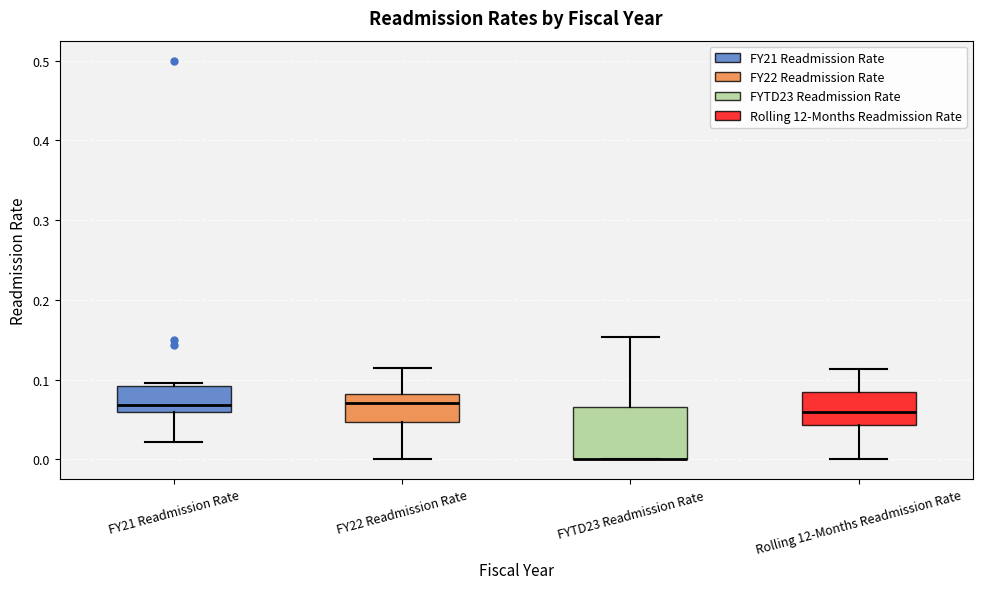

Reading left to right, read every box against the y-axis: the position of its median line, the range the box covers, and the ends of its whiskers. The values are not printed on the chart, so give them approximately, as read against the axis.

FY21 Readmission Rate: median 0.07, box 0.06 to 0.09, whiskers 0.02 to 0.10
FY22 Readmission Rate: median 0.07, box 0.05 to 0.08, whiskers 0.00 to 0.11
FYTD23 Readmission Rate: median 0.00 (drawn on the box's lower edge), box 0.00 to 0.07, whiskers 0.00 to 0.15
Rolling 12-Months Readmission Rate: median 0.06, box 0.04 to 0.08, whiskers 0.00 to 0.11